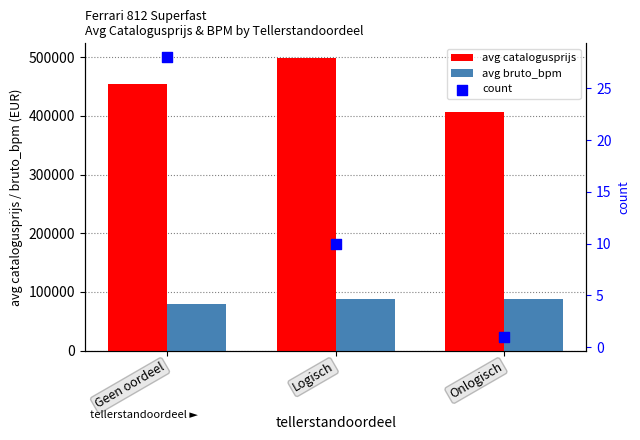

Which series contains the highest Y value?

avg catalogusprijs